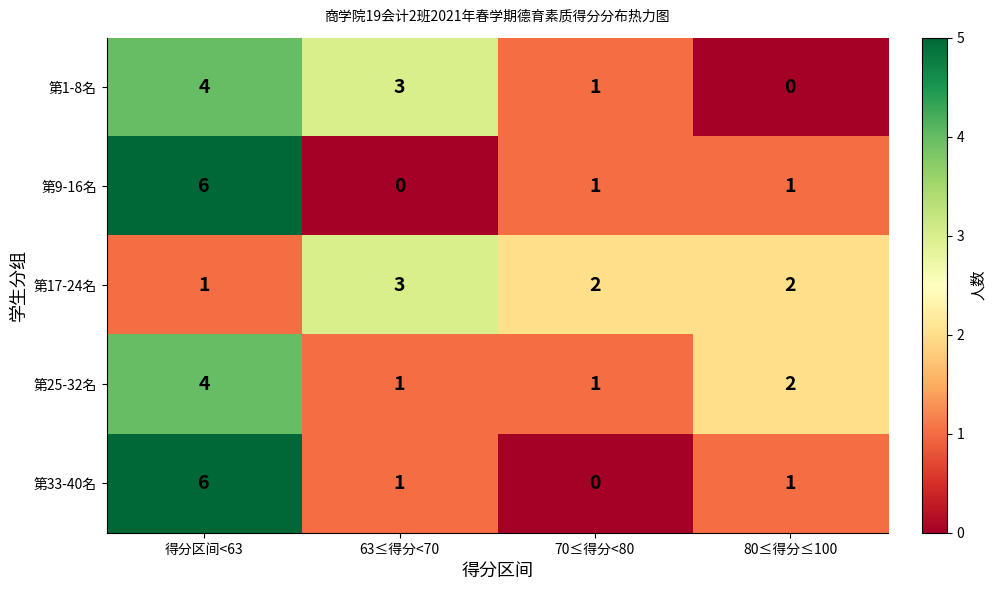

What is the difference between the maximum and minimum values in the 第25-32名 series?

3